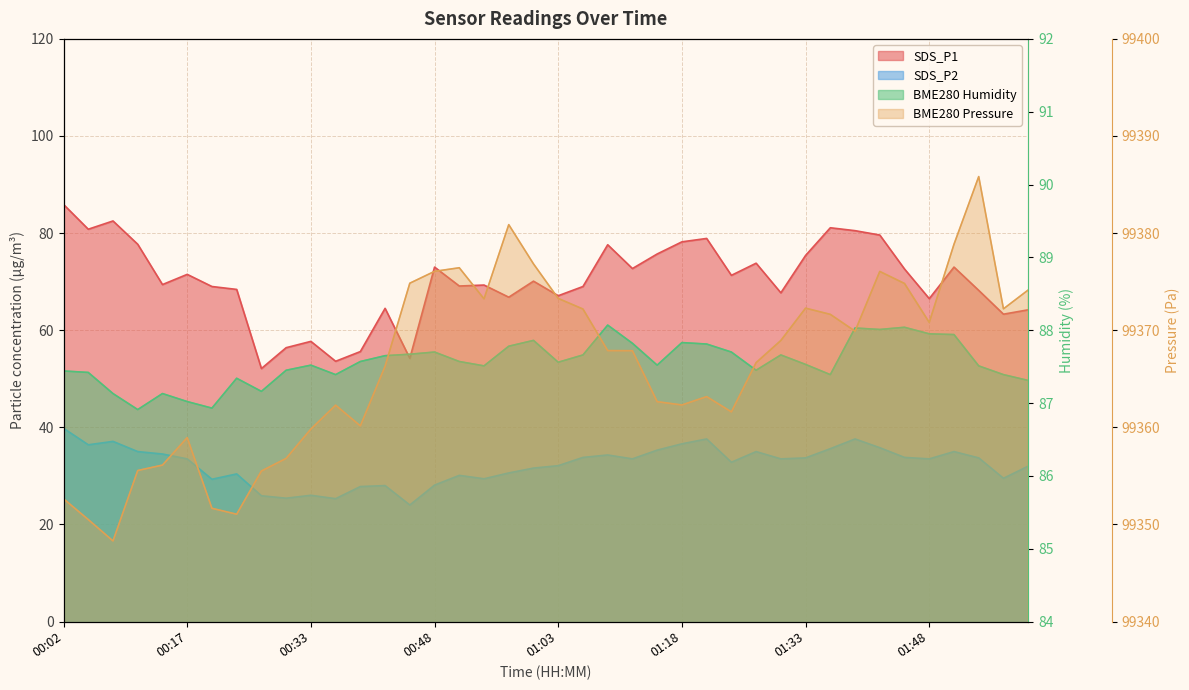

At which category does SDS_P1 reach its first local peak?

00:08